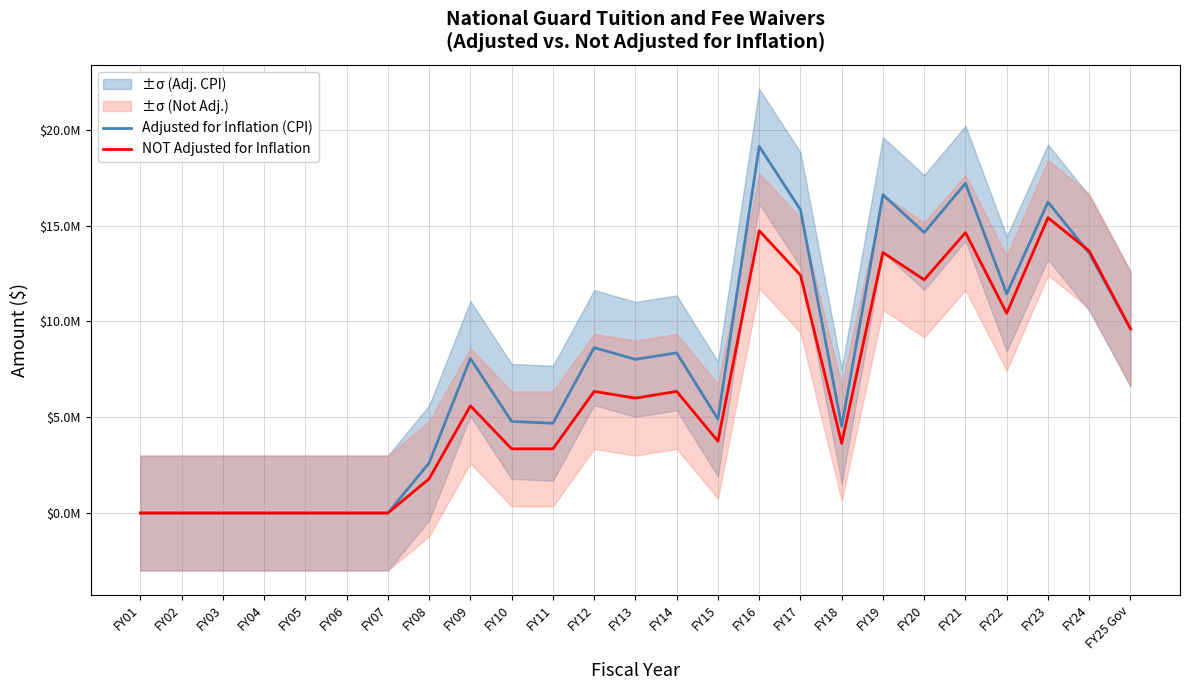

After their last crossing, which series has the higher values: NOT Adjusted for Inflation or Adjusted for Inflation (CPI)?

NOT Adjusted for Inflation